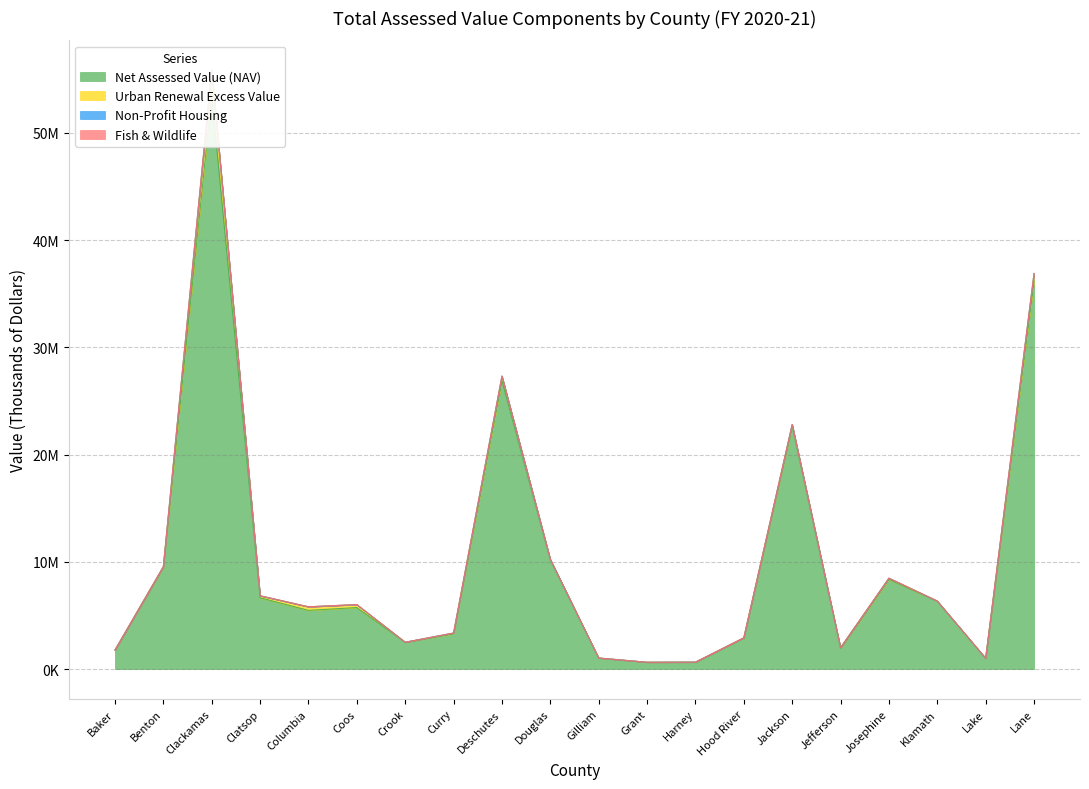

Where do Fish & Wildlife and Urban Renewal Excess Value first cross each other?

Baker and Benton